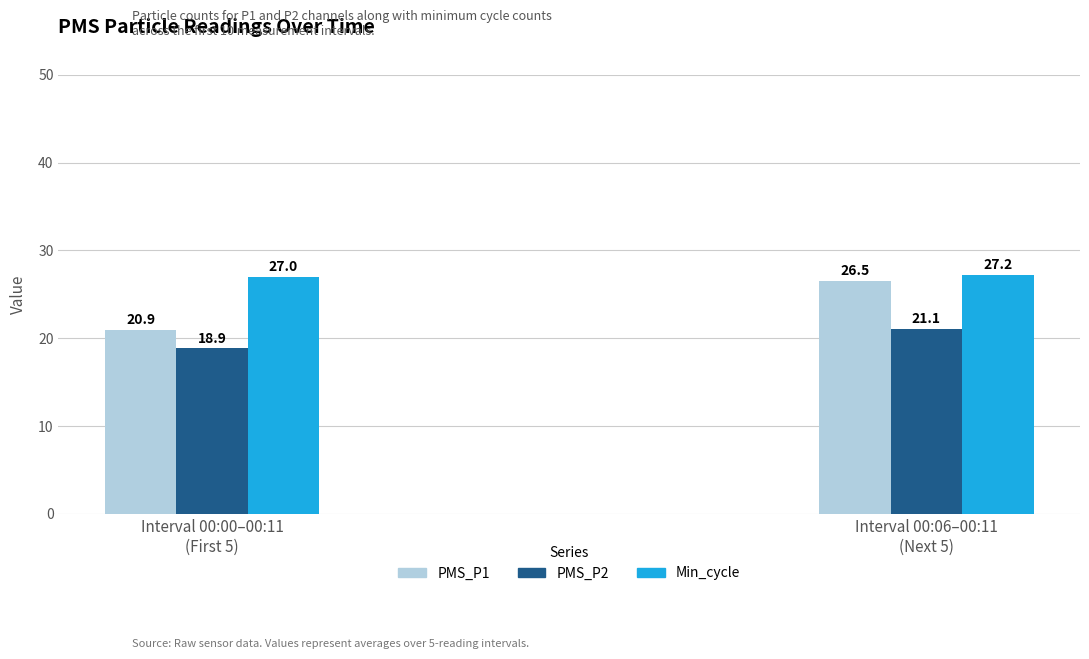

Are the bars grouped side by side (vs. stacked)?

Yes